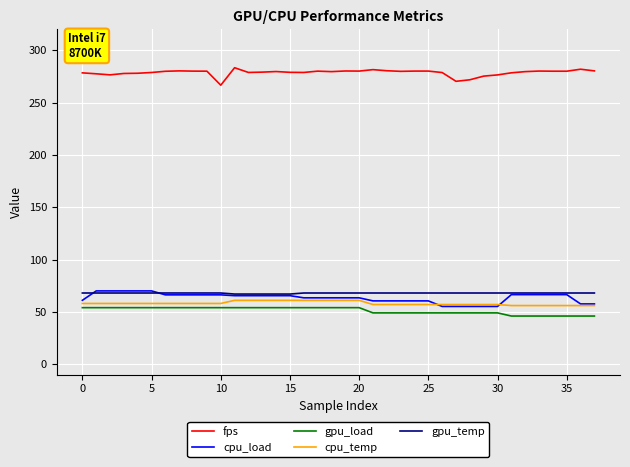

Which series has the largest total across all categories?

fps